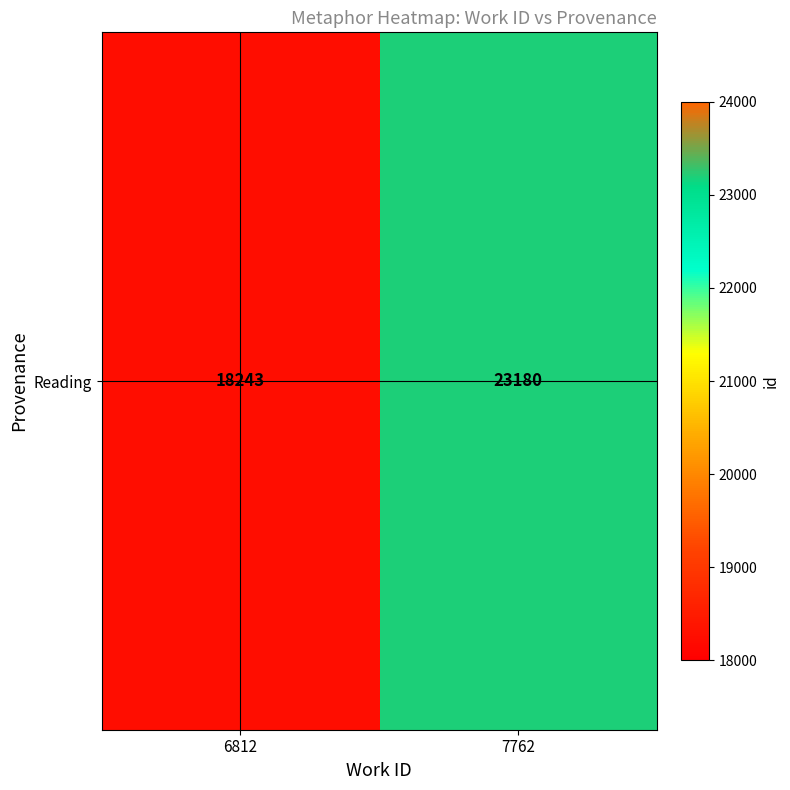

True or false: the data shows 39273 at 7762.

False